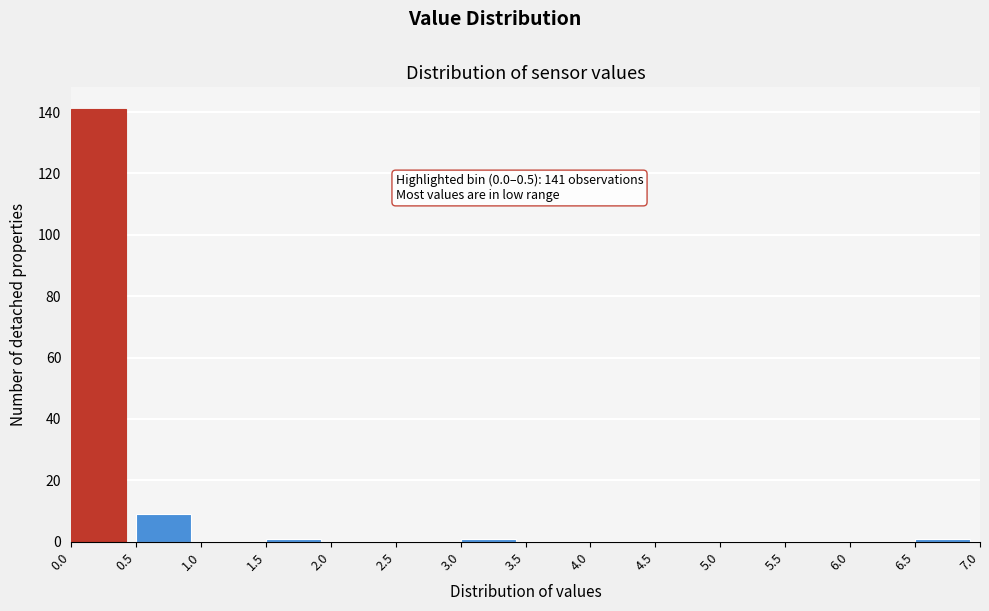

Which range on the x-axis has the tallest bar?

0.0 to 0.5